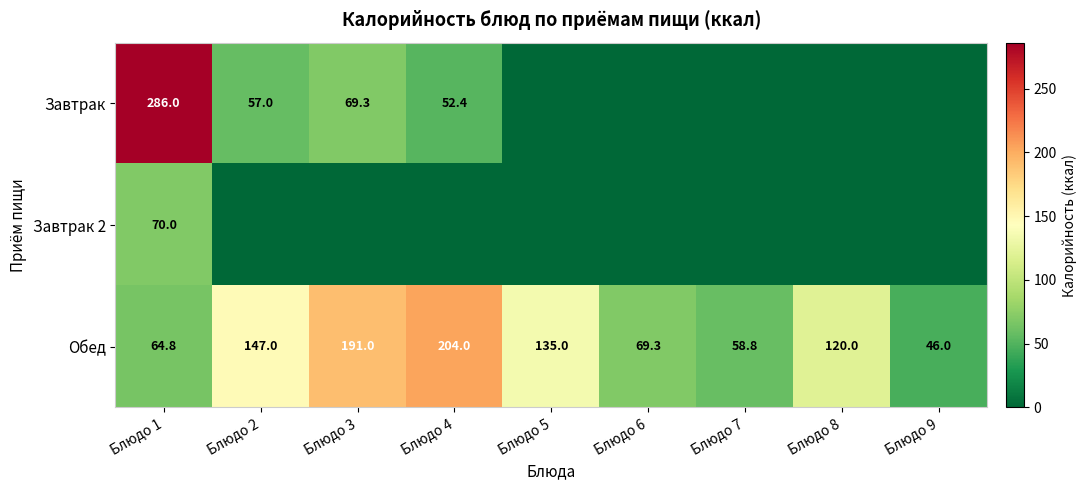

What is the maximum value for Обед?

204.0